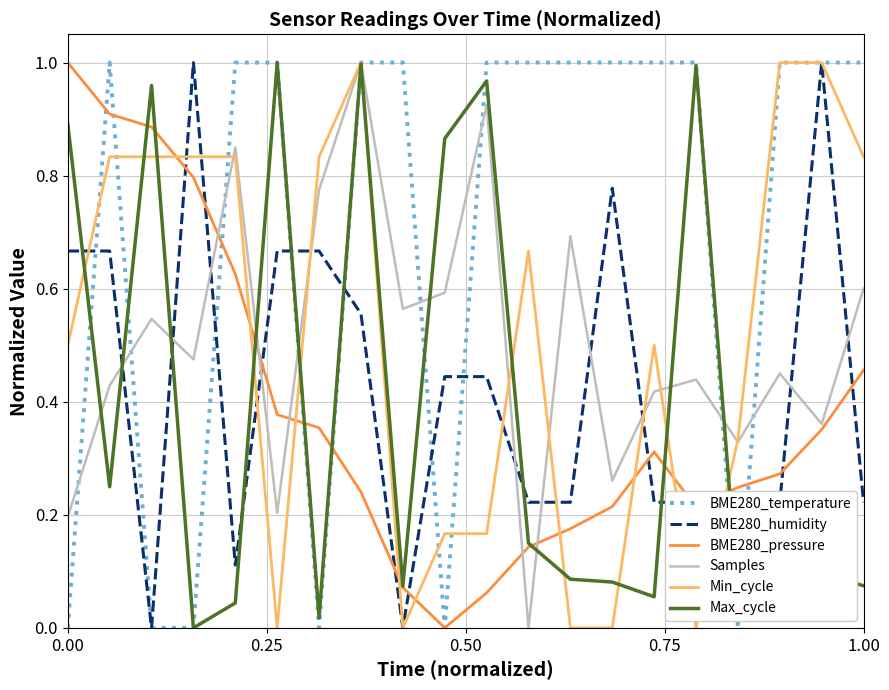

Reading right to left, transcribe all the data shown in this chart.

BME280_temperature: 1.0	1.0	1.0	0.0	1.0	1.0	1.0	1.0	1.0	1.0	0.0	1.0	1.0	0.0	1.0	1.0	0.0	0.0	1.0	0.0
BME280_humidity: 0.2	1.0	0.2	0.2	0.2	0.2	0.8	0.2	0.2	0.4	0.4	0.0	0.6	0.7	0.7	0.1	1.0	0.0	0.7	0.7
BME280_pressure: 0.5	0.4	0.3	0.2	0.2	0.3	0.2	0.2	0.1	0.1	0.0	0.1	0.2	0.4	0.4	0.6	0.8	0.9	0.9	1.0
Samples: 0.6	0.4	0.5	0.3	0.4	0.4	0.3	0.7	0.0	0.9	0.6	0.6	1.0	0.8	0.2	0.8	0.5	0.5	0.4	0.2
Min_cycle: 0.8	1.0	1.0	0.3	0.0	0.5	0.0	0.0	0.7	0.2	0.2	0.0	1.0	0.8	0.0	0.8	0.8	0.8	0.8	0.5
Max_cycle: 0.1	0.1	0.1	0.1	1.0	0.1	0.1	0.1	0.1	1.0	0.9	0.1	1.0	0.0	1.0	0.0	0.0	1.0	0.2	0.9